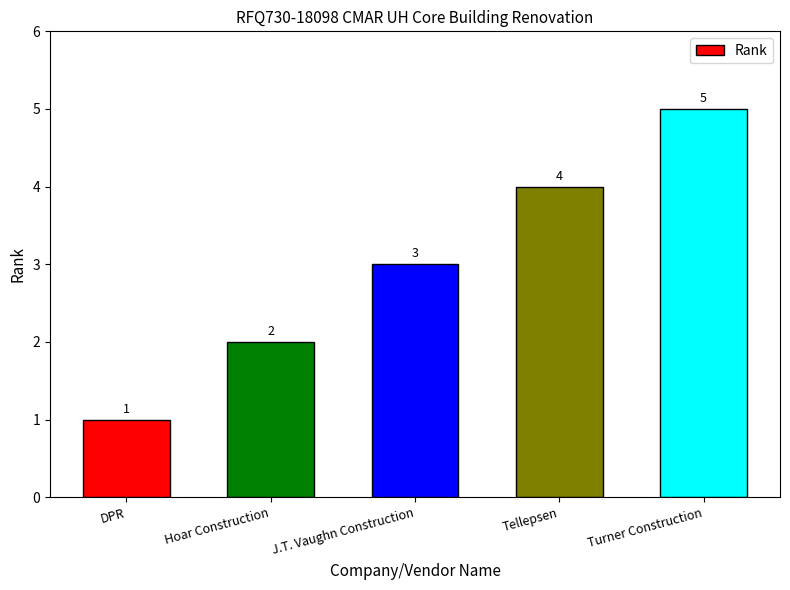

Rank the categories by value from highest to lowest.

Turner Construction, Tellepsen, J.T. Vaughn Construction, Hoar Construction, DPR